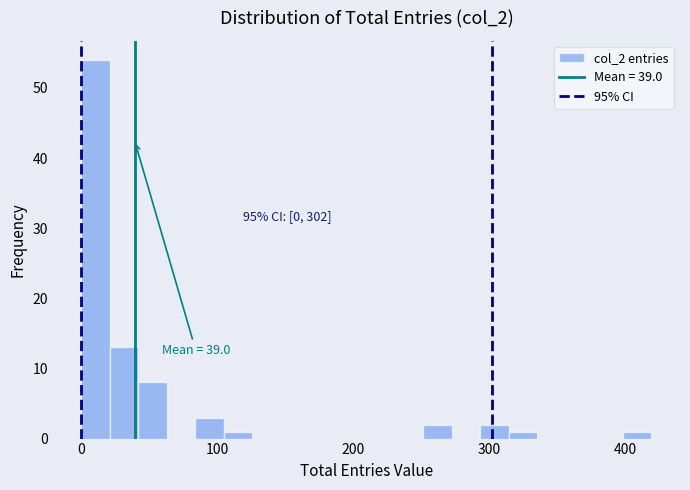

Read against the x-axis, roughly where is the centre of the tallest bar?

10